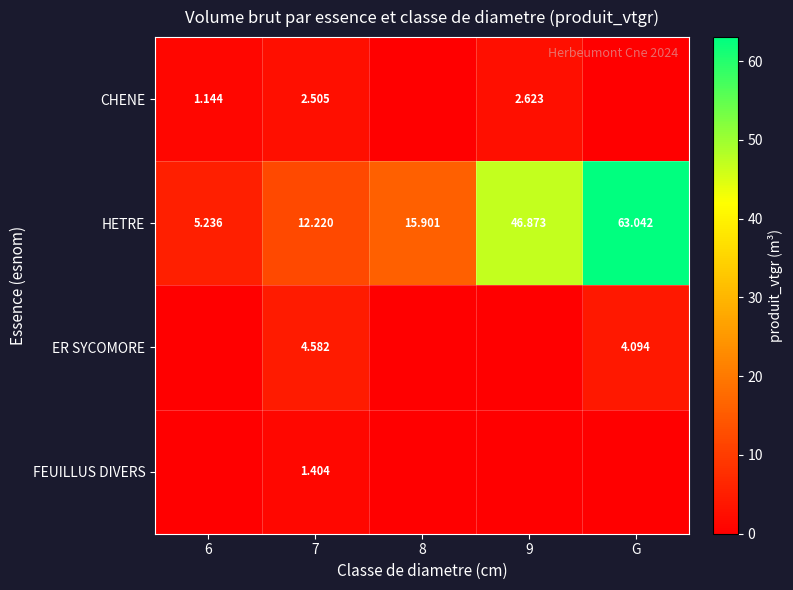

Rank the series at 7 from highest to lowest value.

HETRE, ER SYCOMORE, CHENE, FEUILLUS DIVERS